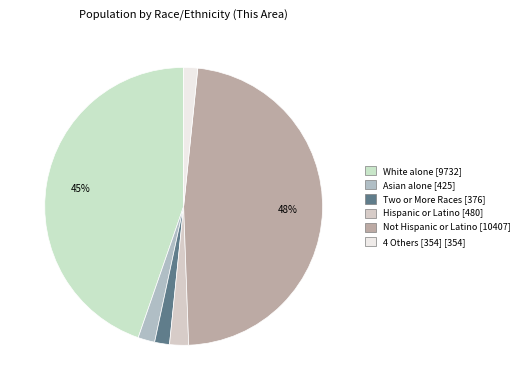

How many slices are in this pie chart?

6